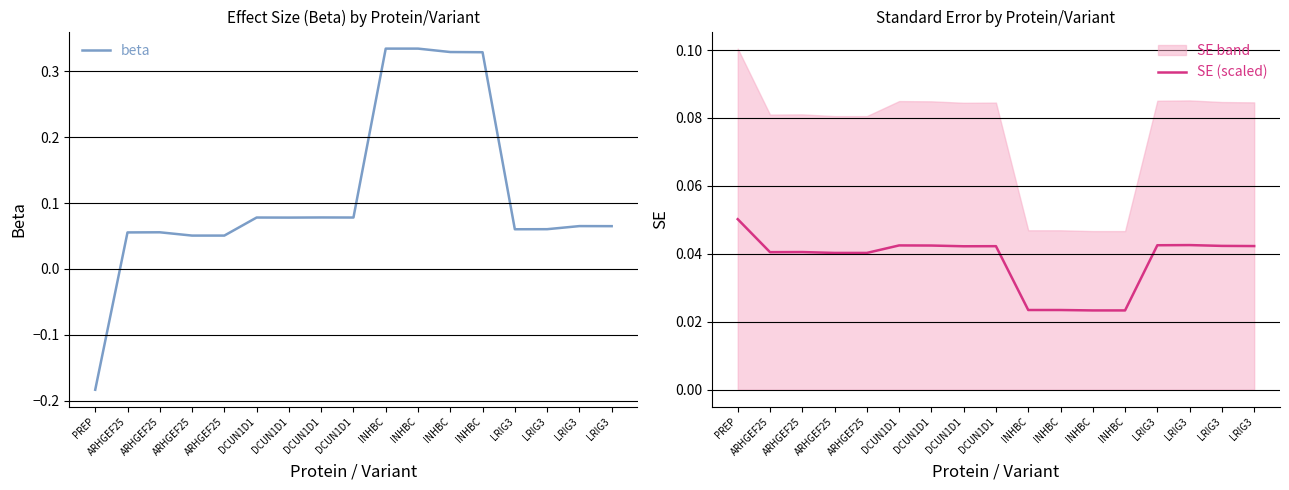

Which category has the lowest value in the SE (scaled) series?

INHBC